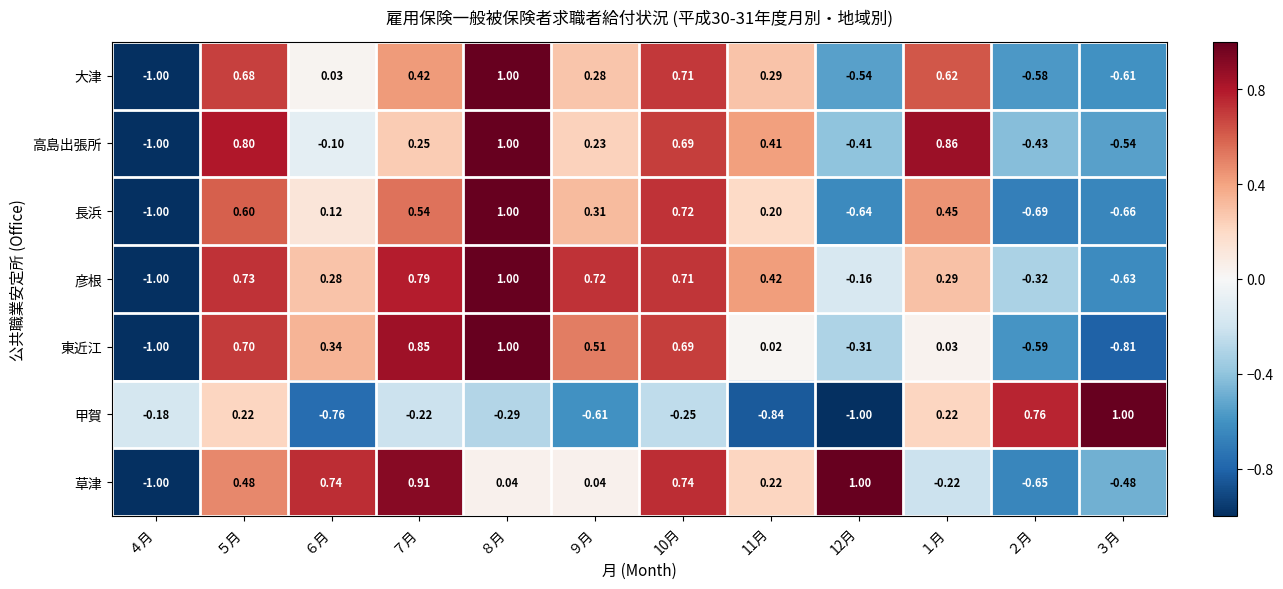

Which series has the largest total across all categories?

彦根